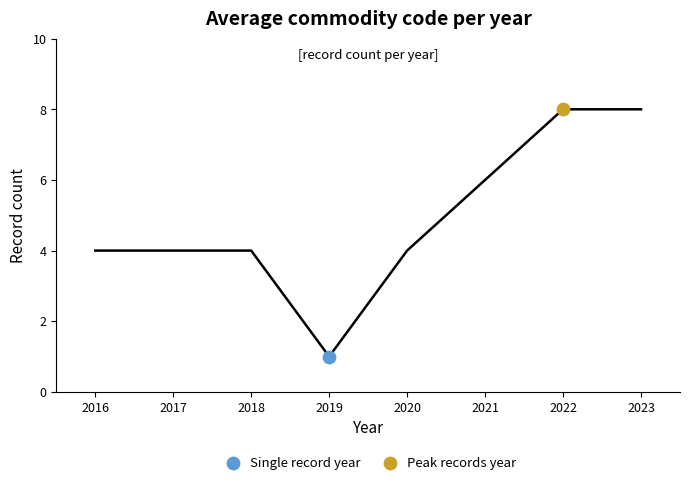

What are all the series names shown in the legend?

Single record year, Peak records year